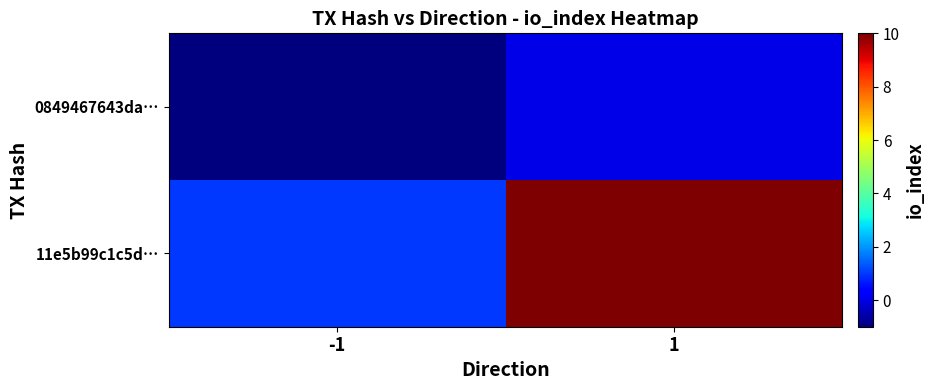

What is the total value across all series at 1?

10